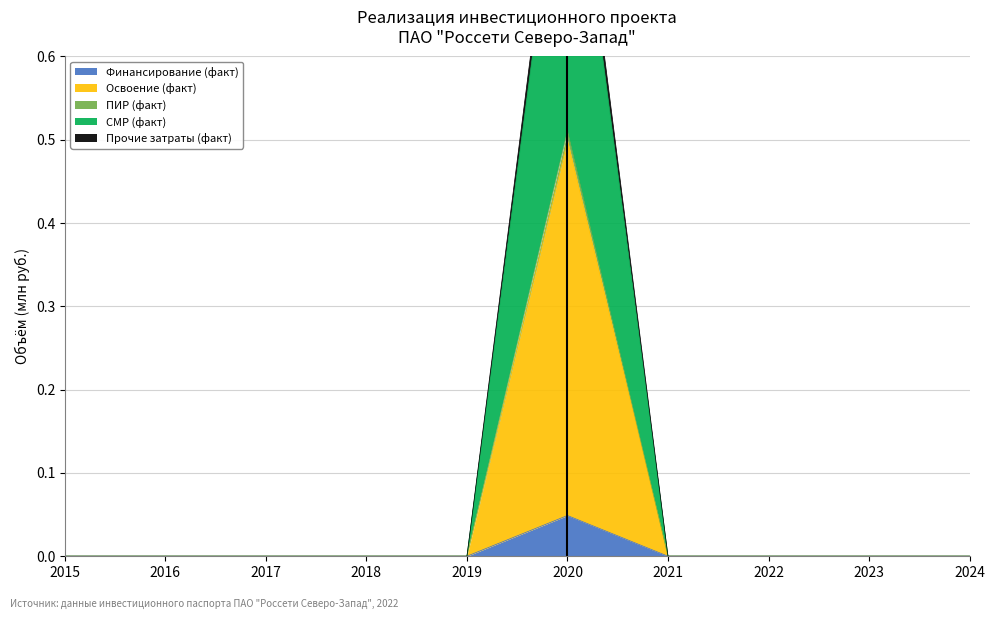

What are all the series names shown in the legend?

Финансирование (факт), Освоение (факт), ПИР (факт), СМР (факт), Прочие затраты (факт)